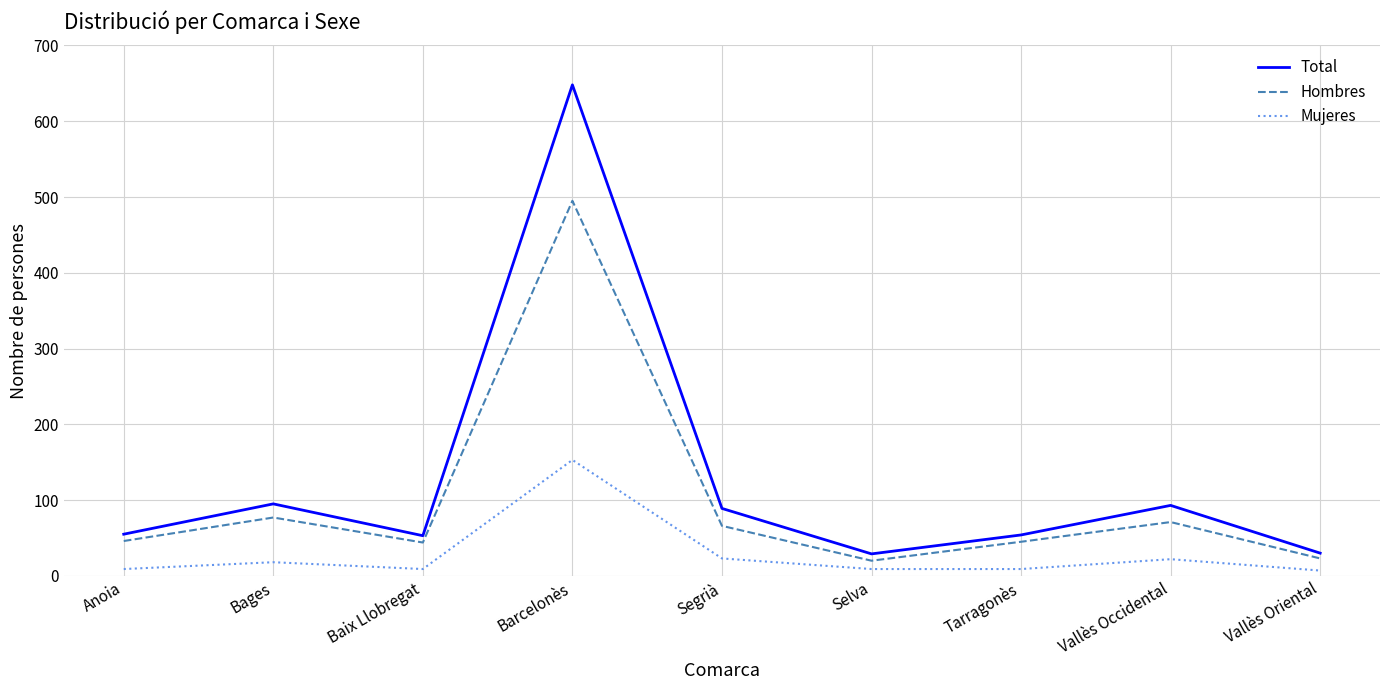

Which category has the highest value in the Hombres series?

Barcelonès